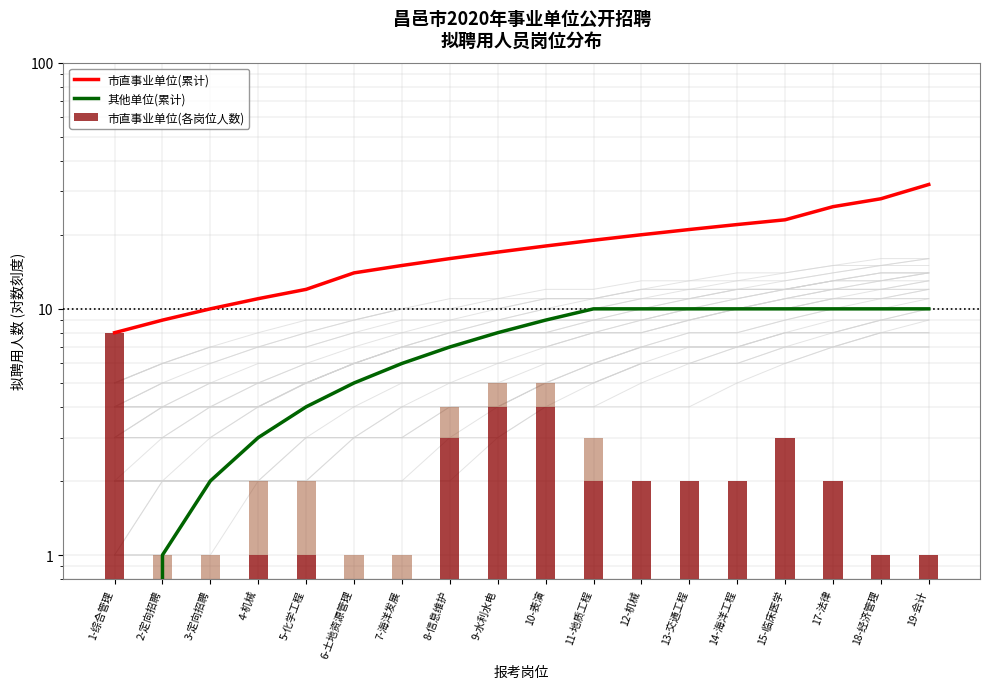

The 市直事业单位(各岗位人数) series shows 3 at 15-临床医学. True or false?

True